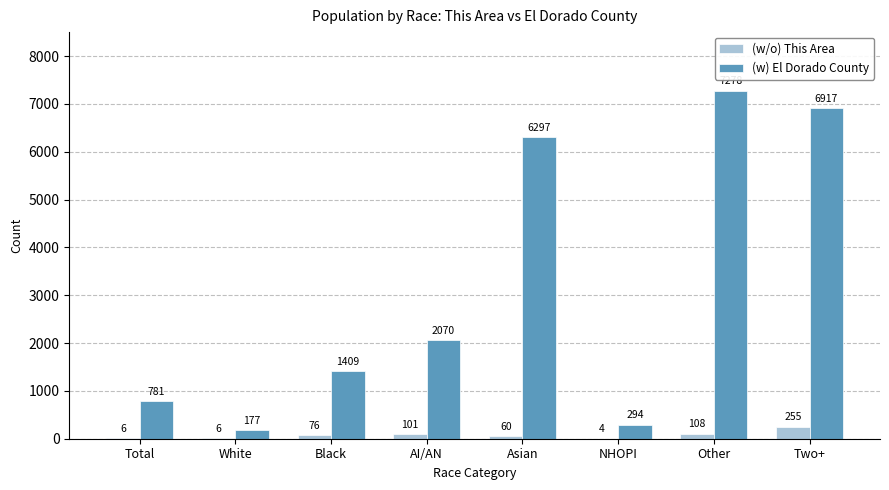

What is the total value across all series at Asian?

6357